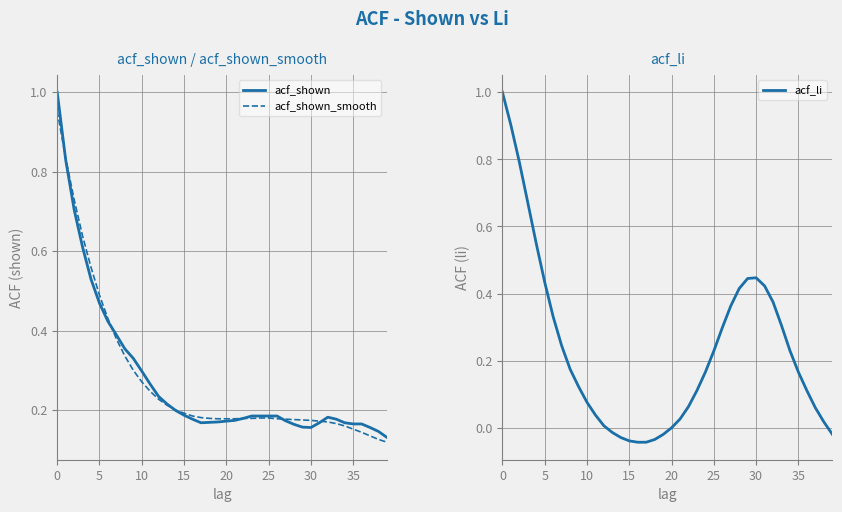

What is the difference between the maximum and minimum values in the acf_li series?

1.0